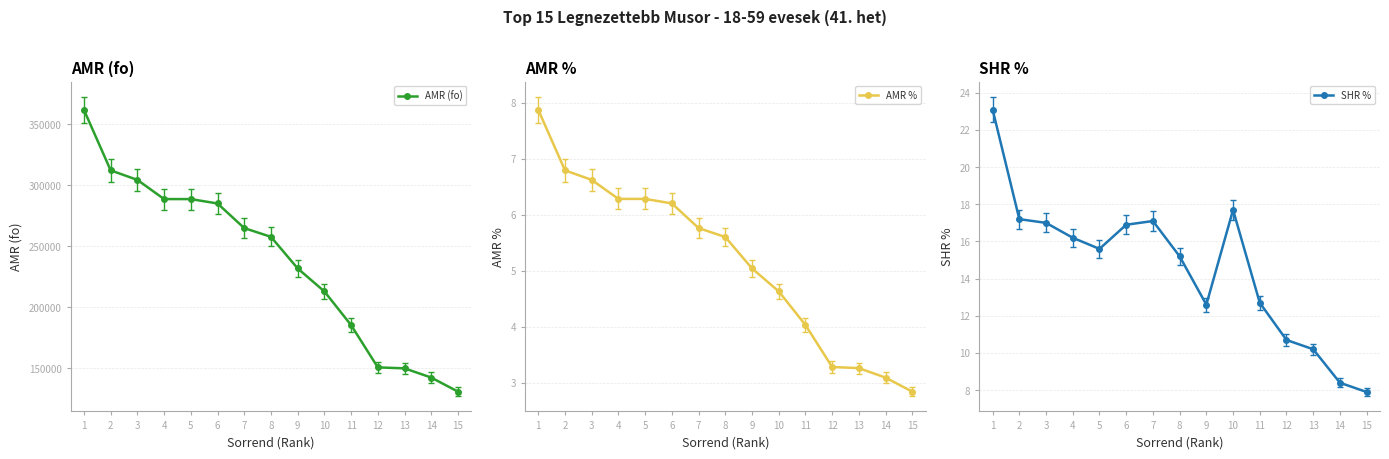

What is the difference between the second highest and minimum values in the AMR % series?

4.0